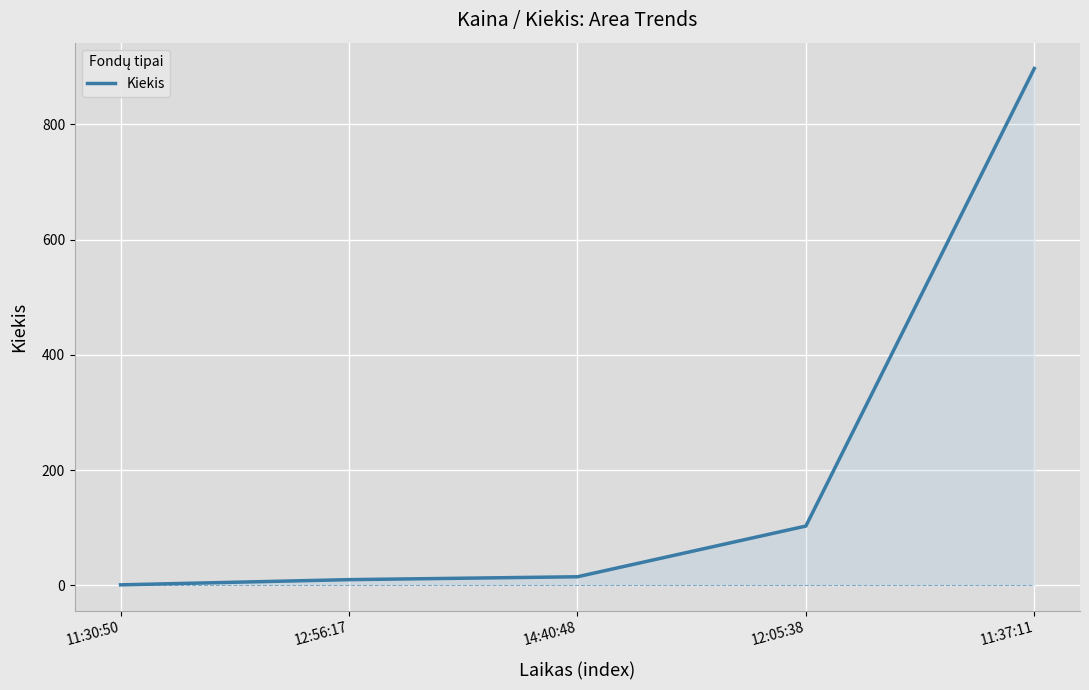

Reading right to left, what are all the values shown in this chart?

897	103	15	10	1